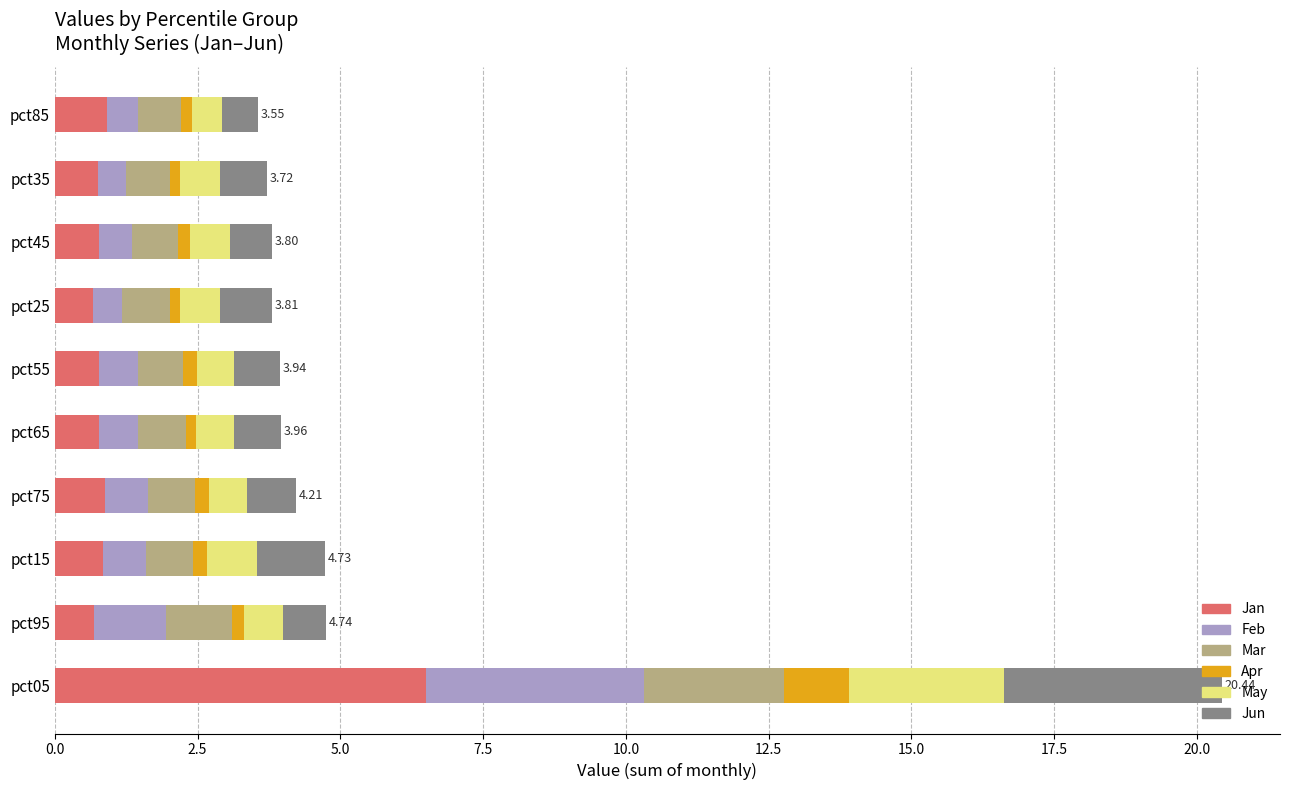

At which category is the sum across all series the highest?

pct05